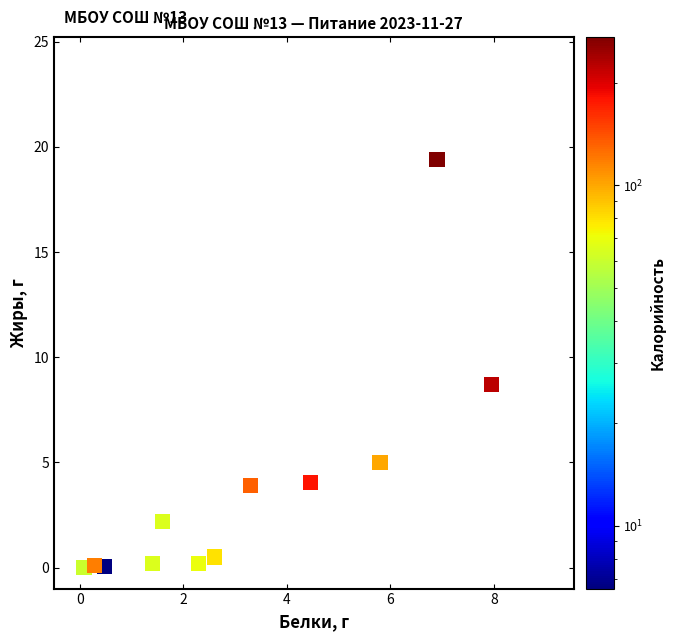

What is the range of X values (max minus min)?

7.9